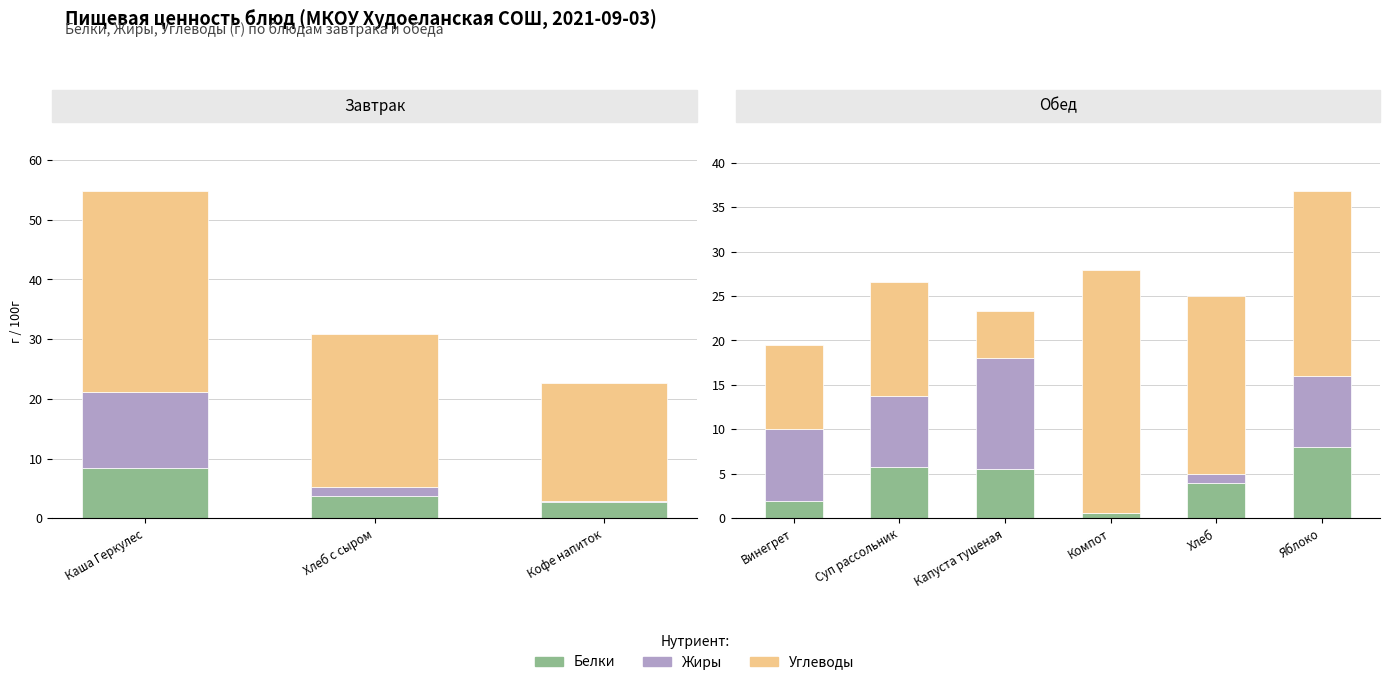

How many groups of bars are there?

6